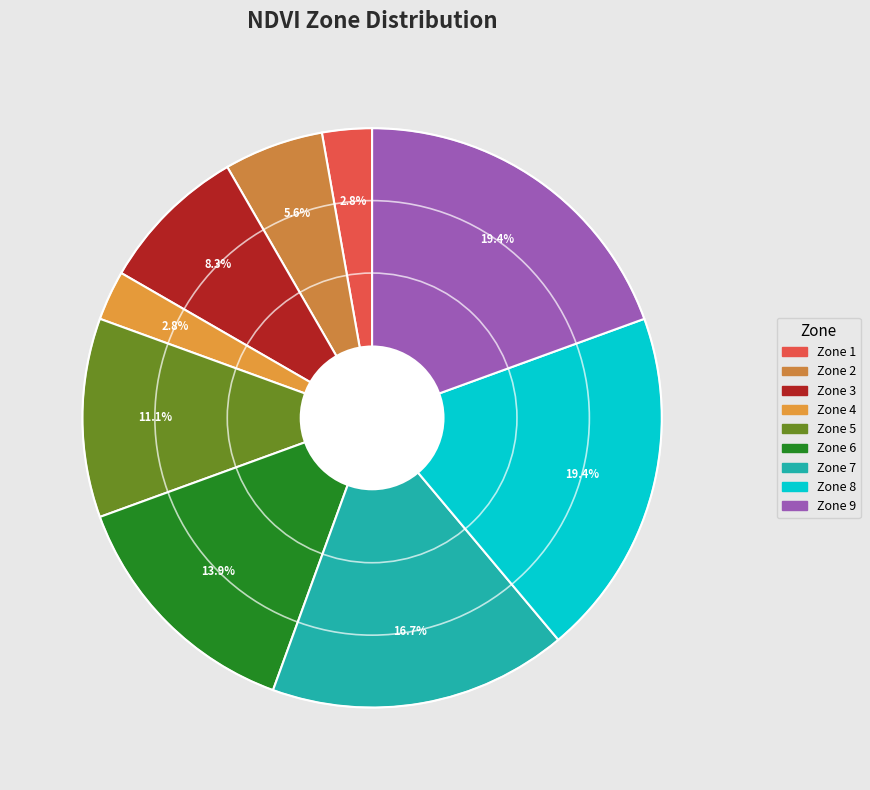

What is the total percentage of Zone 9 and Zone 7?

36.1%